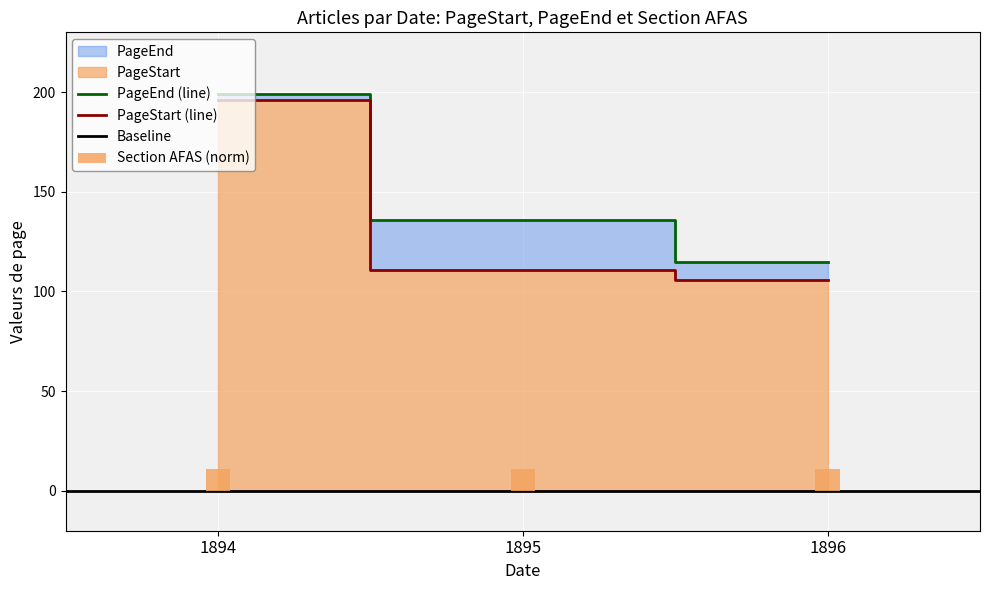

Reading left to right, what are all the values shown in this chart?

PageStart: 196	111	106
PageEnd: 199	136	115